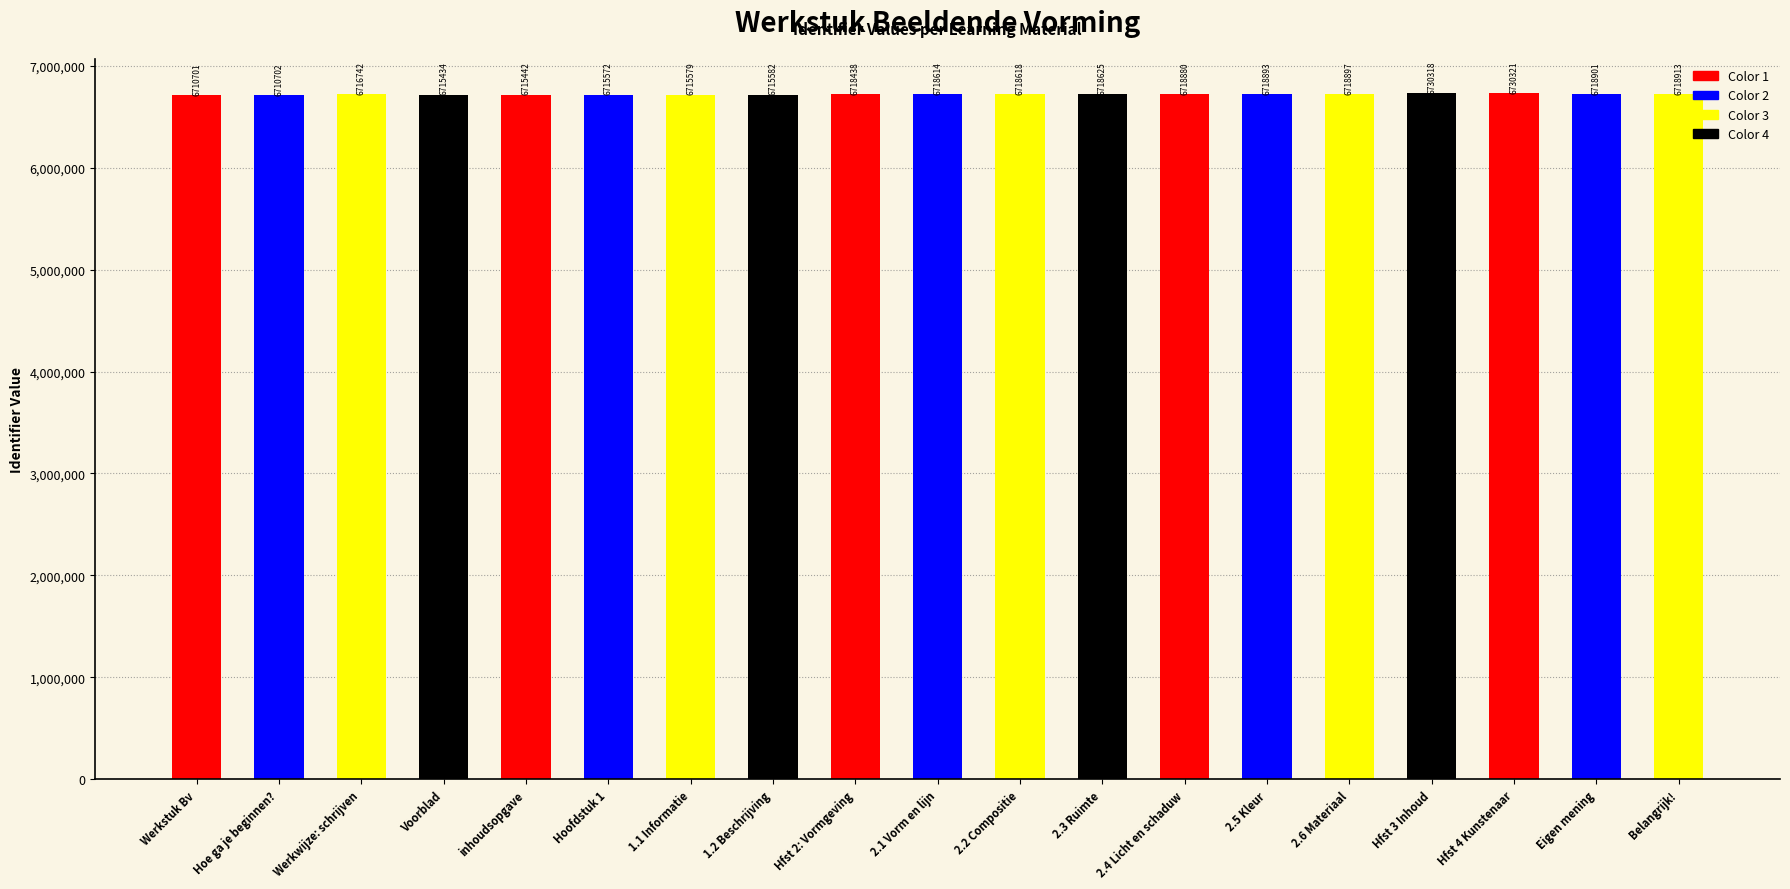

Reading right to left, list all the values displayed in this chart.

Belangrijk!=6718913	Eigen mening=6718901	Hfst 4 Kunstenaar=6730321	Hfst 3 Inhoud=6730318	2.6 Materiaal=6718897	2.5 Kleur=6718893	2.4 Licht en schaduw=6718880	2.3 Ruimte=6718625	2.2 Compositie=6718618	2.1 Vorm en lijn=6718614	Hfst 2: Vormgeving=6718438	1.2 Beschrijving=6715582	1.1 Informatie=6715579	Hoofdstuk 1=6715572	inhoudsopgave=6715442	Voorblad=6715434	Werkwijze: schrijven=6716742	Hoe ga je beginnen?=6710702	Werkstuk Bv=6710701